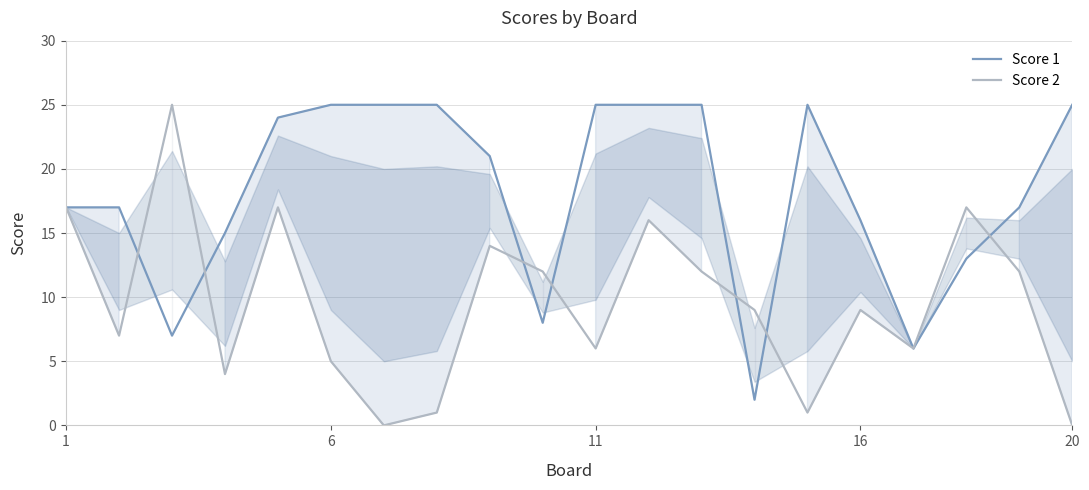

The value of Score 1 at 16 is 16. True or false?

True